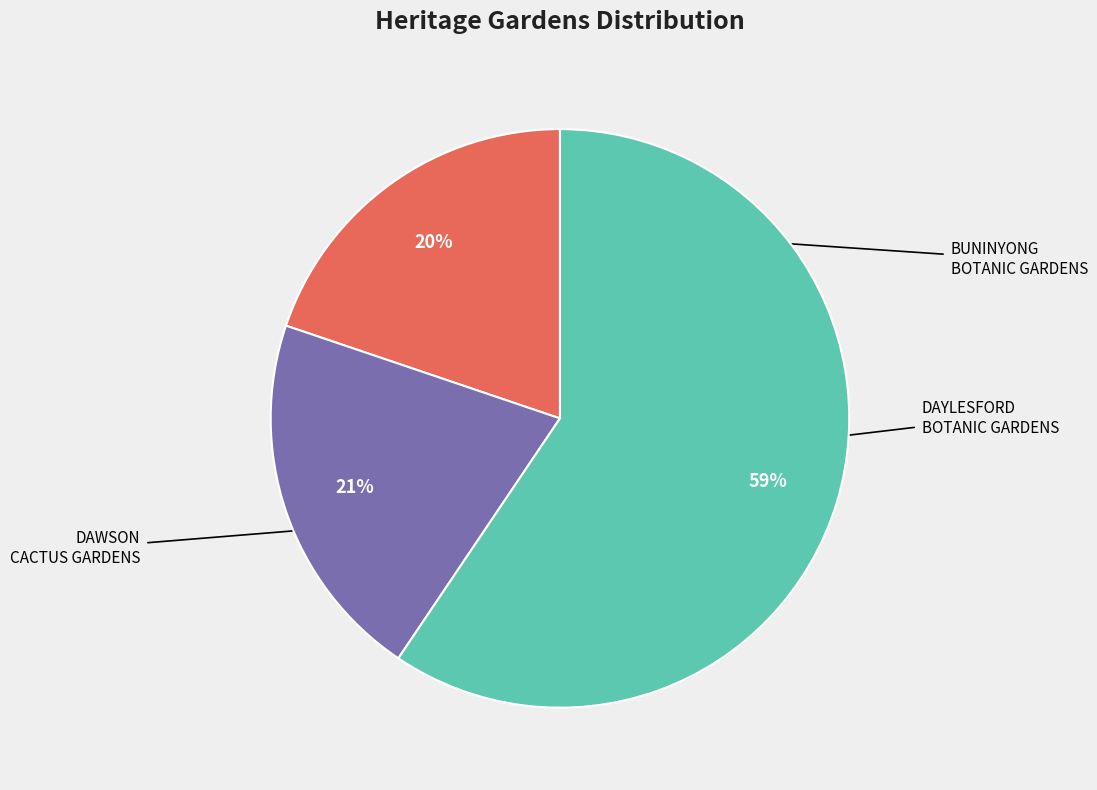

Does any single category account for the majority?

Yes